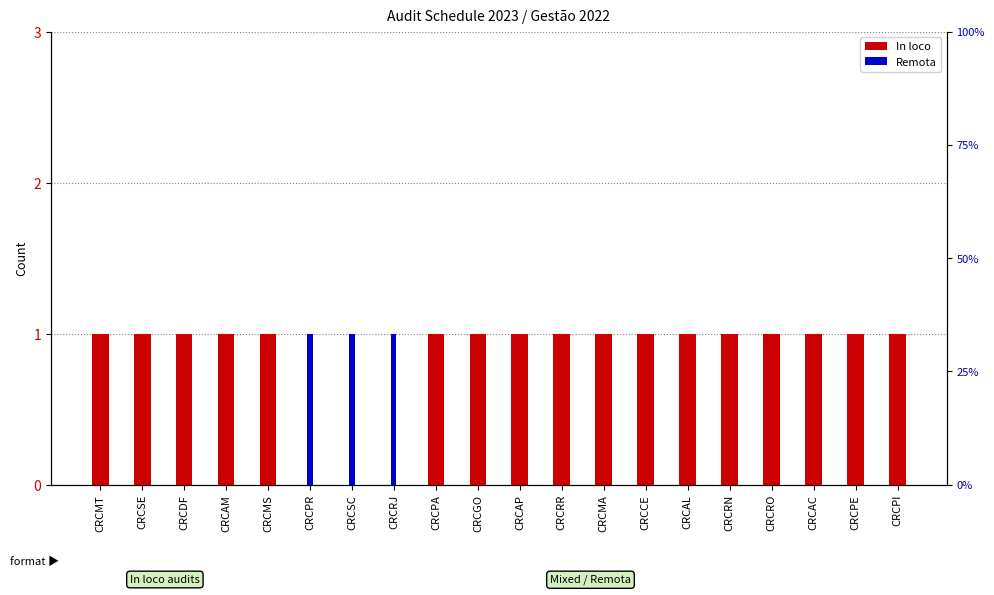

How many bars are there in total?

40